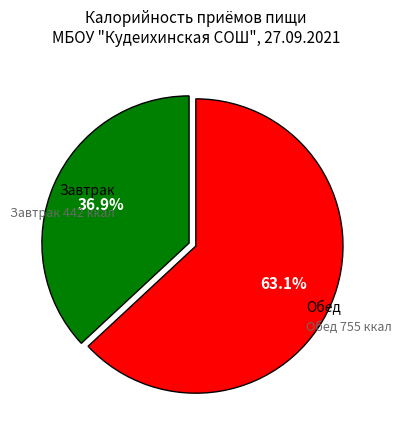

How many segments does this pie chart have?

2